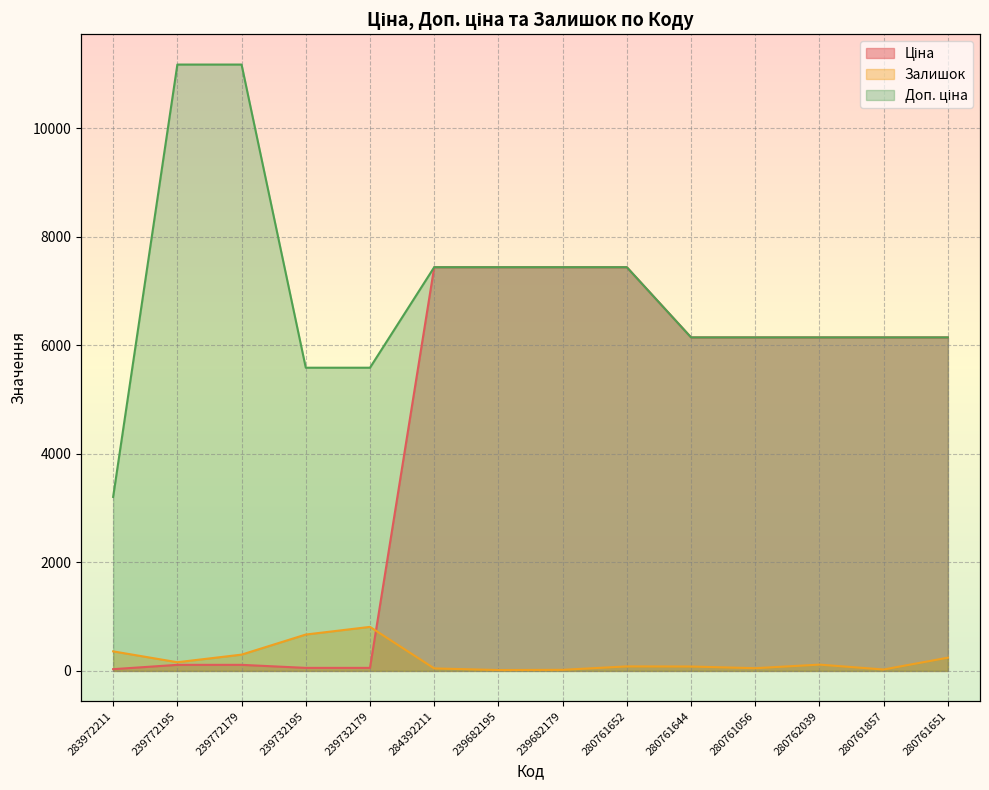

Where is the first local minimum for Залишок?

239772195